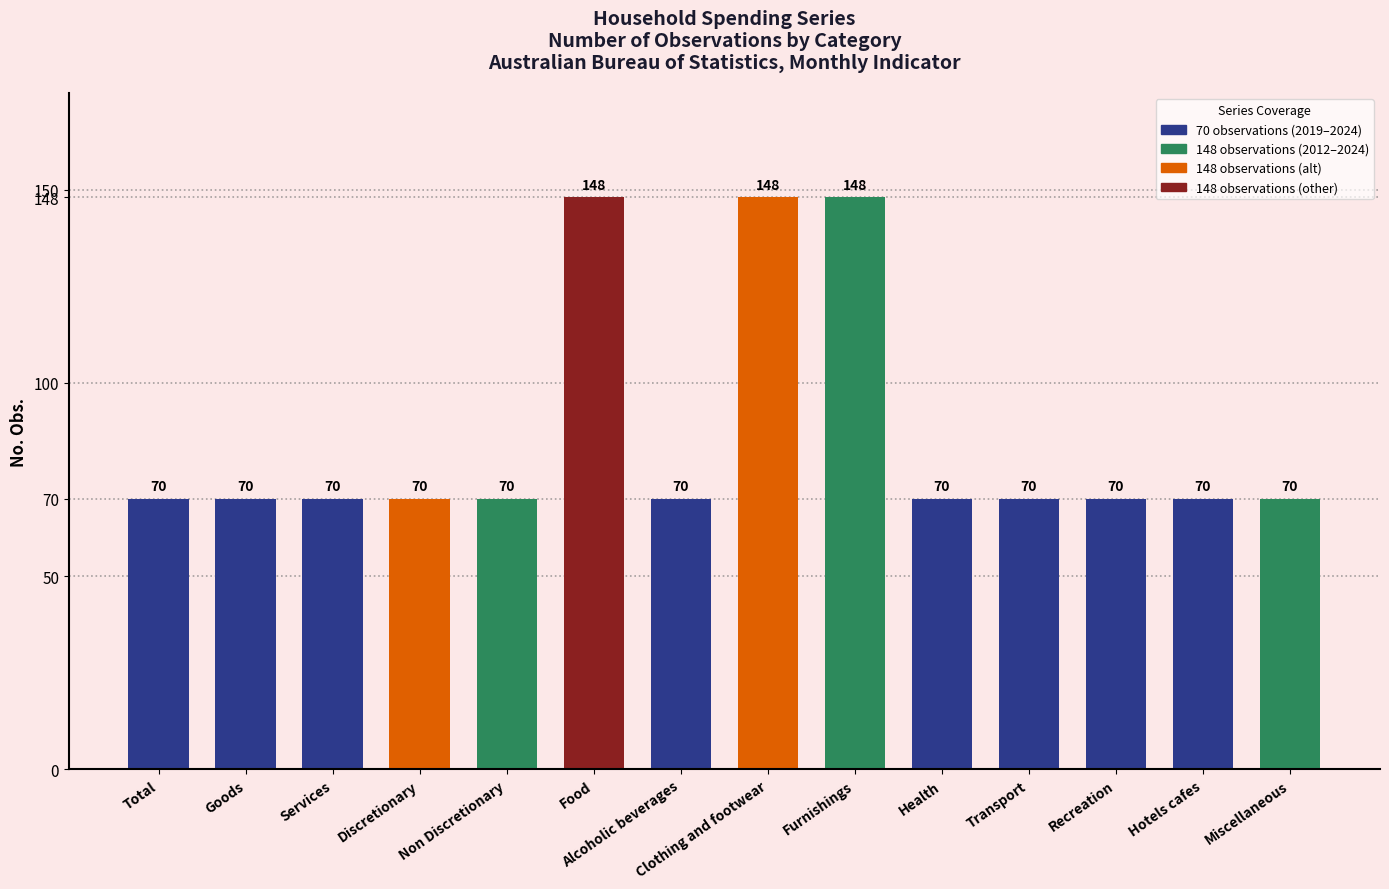

The chart shows a value of 93 at Hotels cafes. True or false?

False